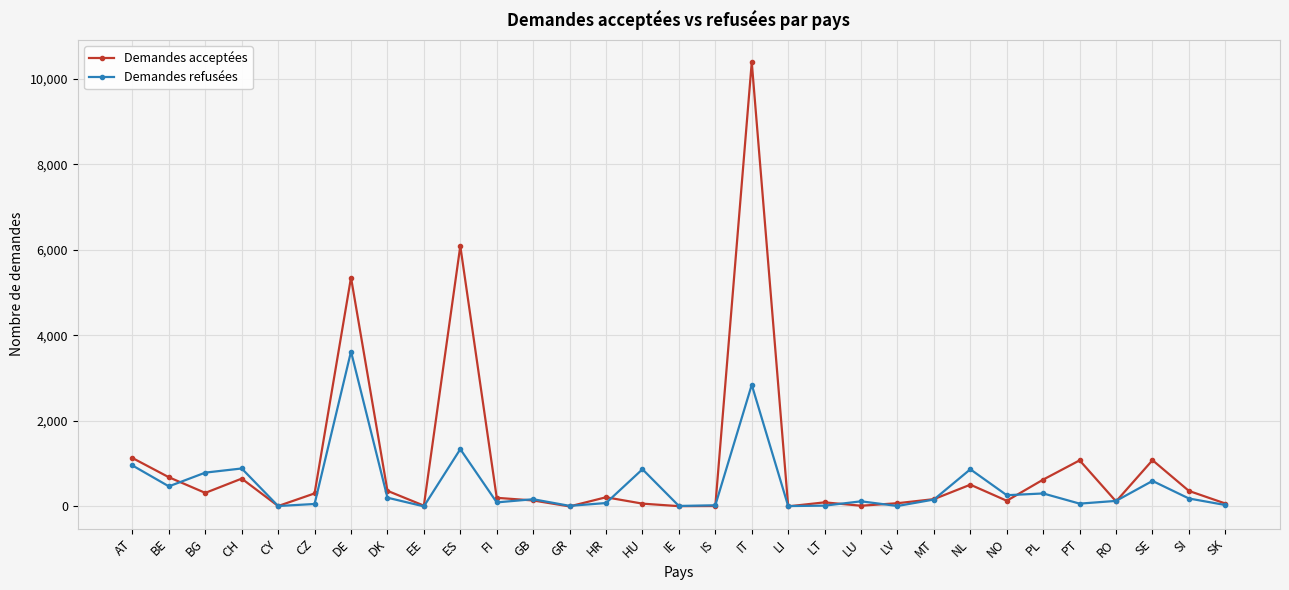

In Demandes refusées, how many points are lower than both neighbors (excluding endpoints)?

10